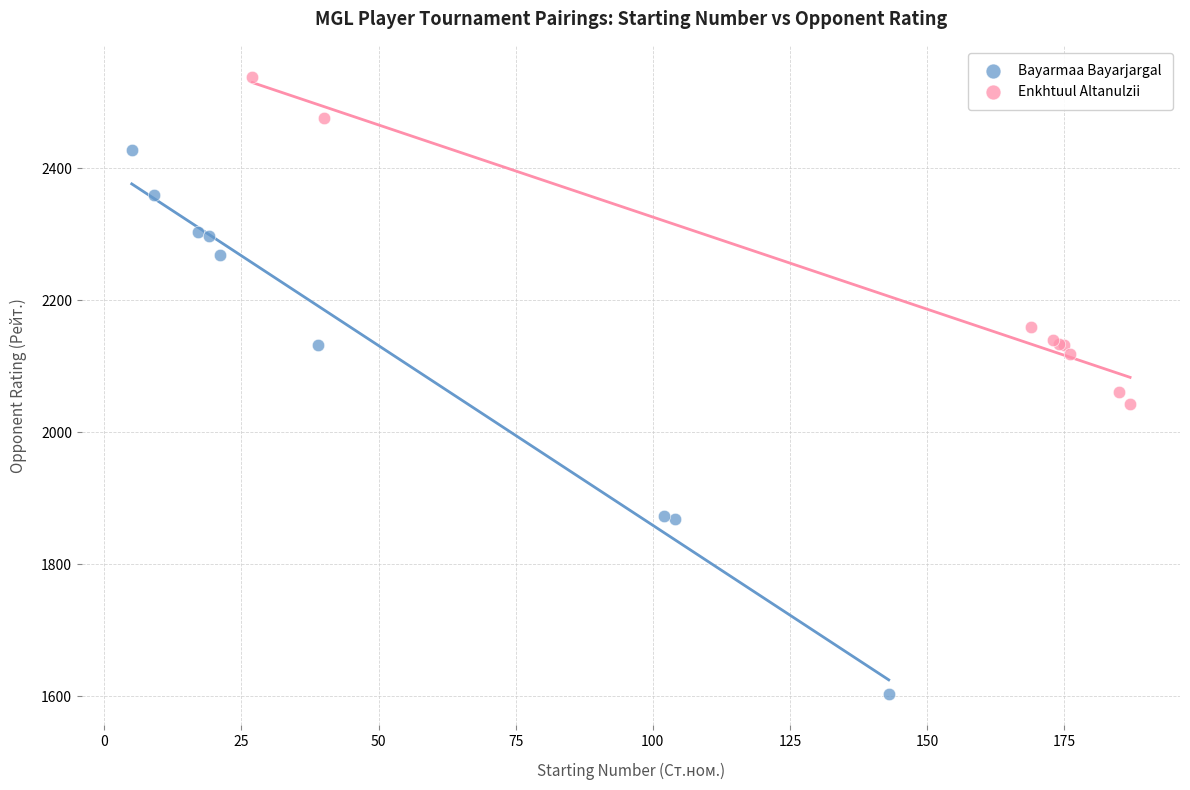

Which series contains the highest Y value?

Enkhtuul Altanulzii